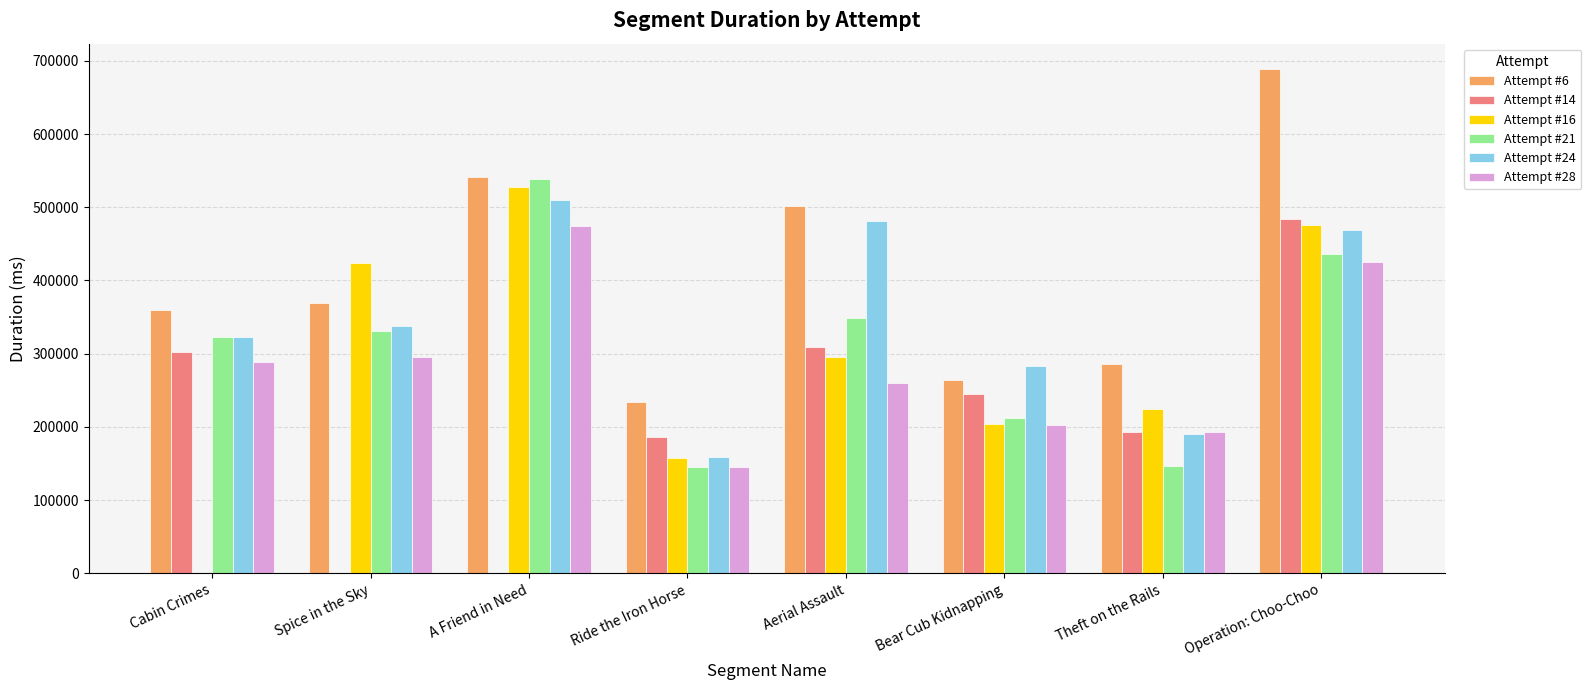

Count the Attempt #16 values in the range 203601 to 475989.

5